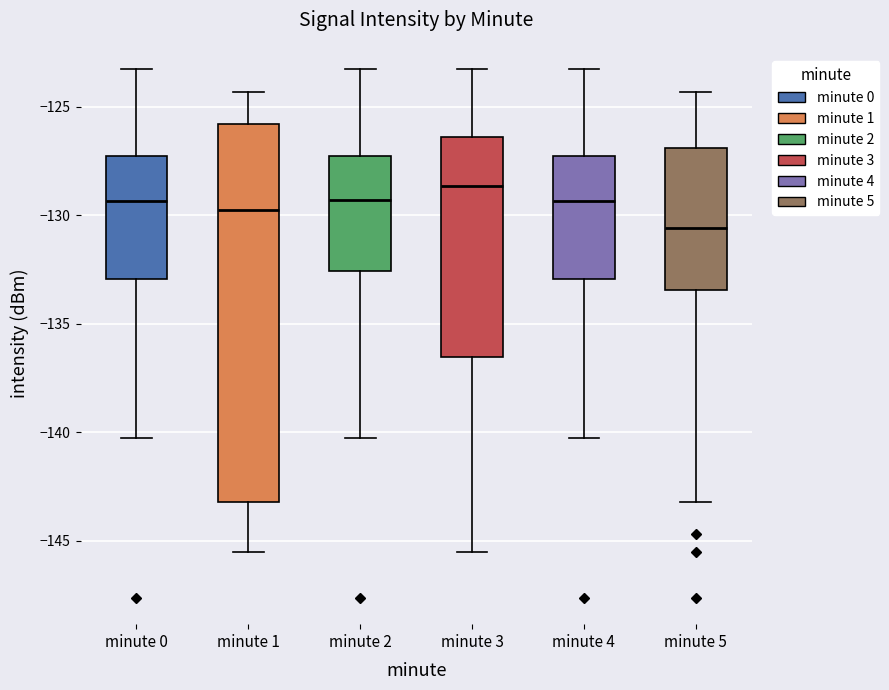

Reading left to right, read every box against the y-axis: the position of its median line, the range the box covers, and the ends of its whiskers. The values are not printed on the chart, so give them approximately, as read against the axis.

minute 0: median -129.5, box -133.0 to -127.5, whiskers -140.5 to -123.5
minute 1: median -130.0, box -143.0 to -126.0, whiskers -145.5 to -124.5
minute 2: median -129.5, box -132.5 to -127.5, whiskers -140.5 to -123.5
minute 3: median -128.5, box -136.5 to -126.5, whiskers -145.5 to -123.5
minute 4: median -129.5, box -133.0 to -127.5, whiskers -140.5 to -123.5
minute 5: median -130.5, box -133.5 to -127.0, whiskers -143.0 to -124.5